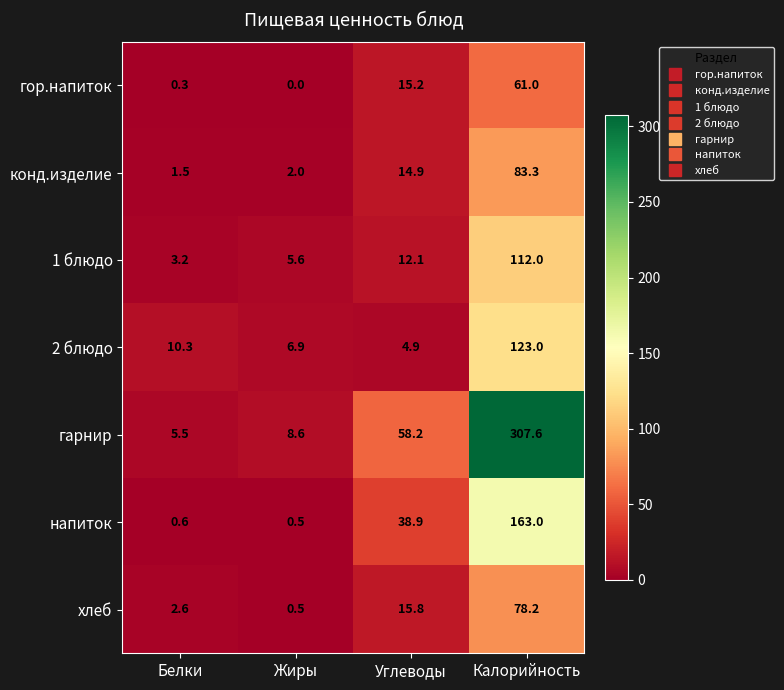

How many data points in хлеб are above 15?

2